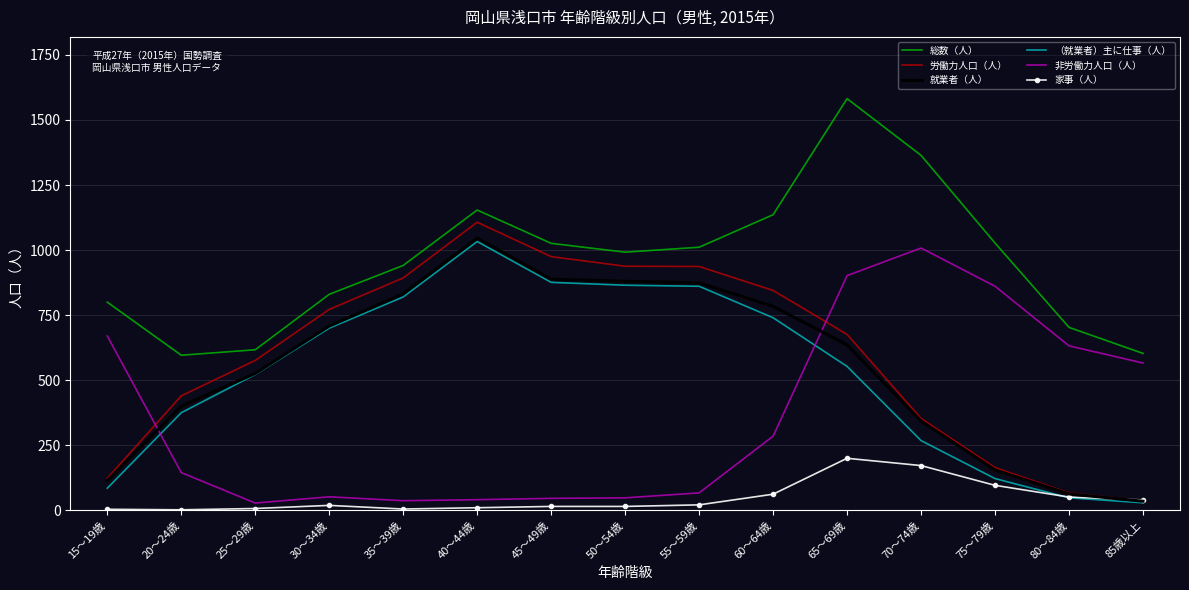

The value of 非労働力人口（人） at 15～19歳 is 670. True or false?

True